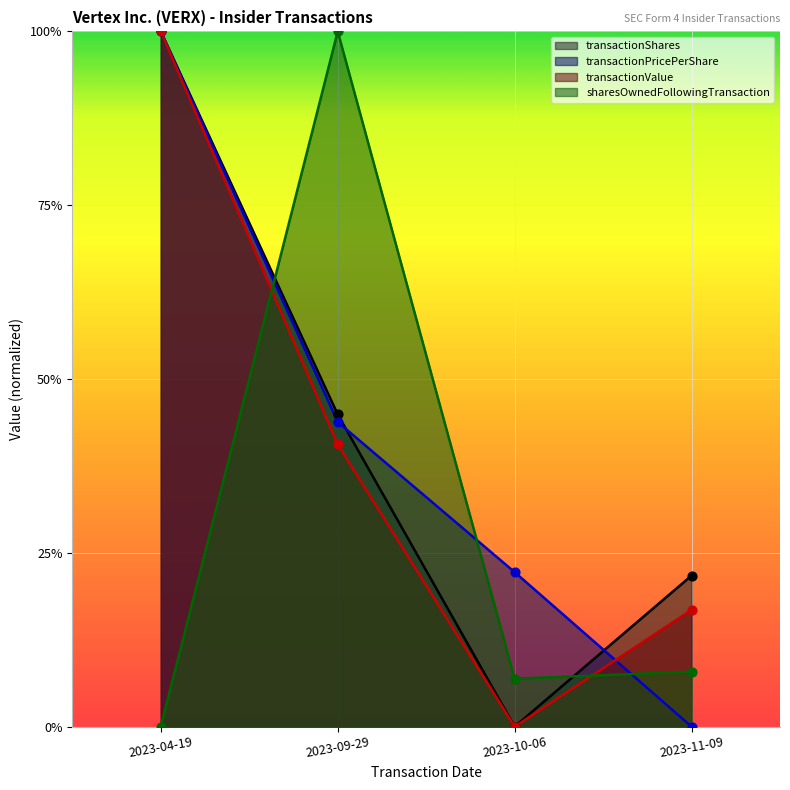

Which series has the largest total across all categories?

transactionShares